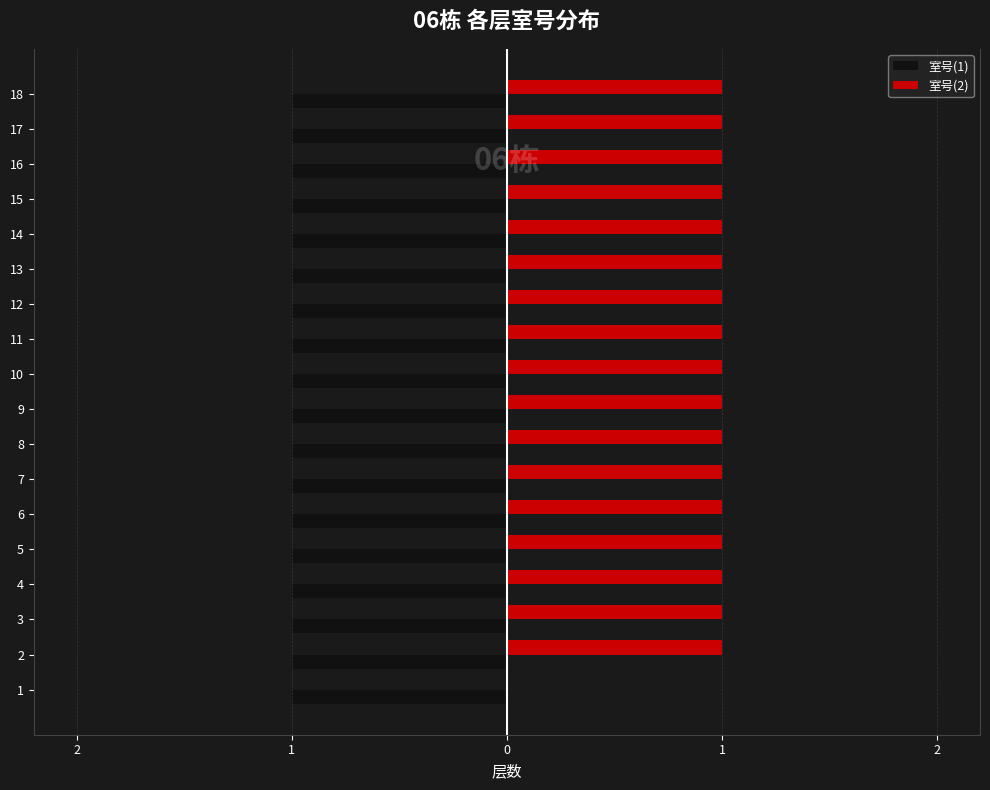

What are all the series names shown in the legend?

室号(1), 室号(2)